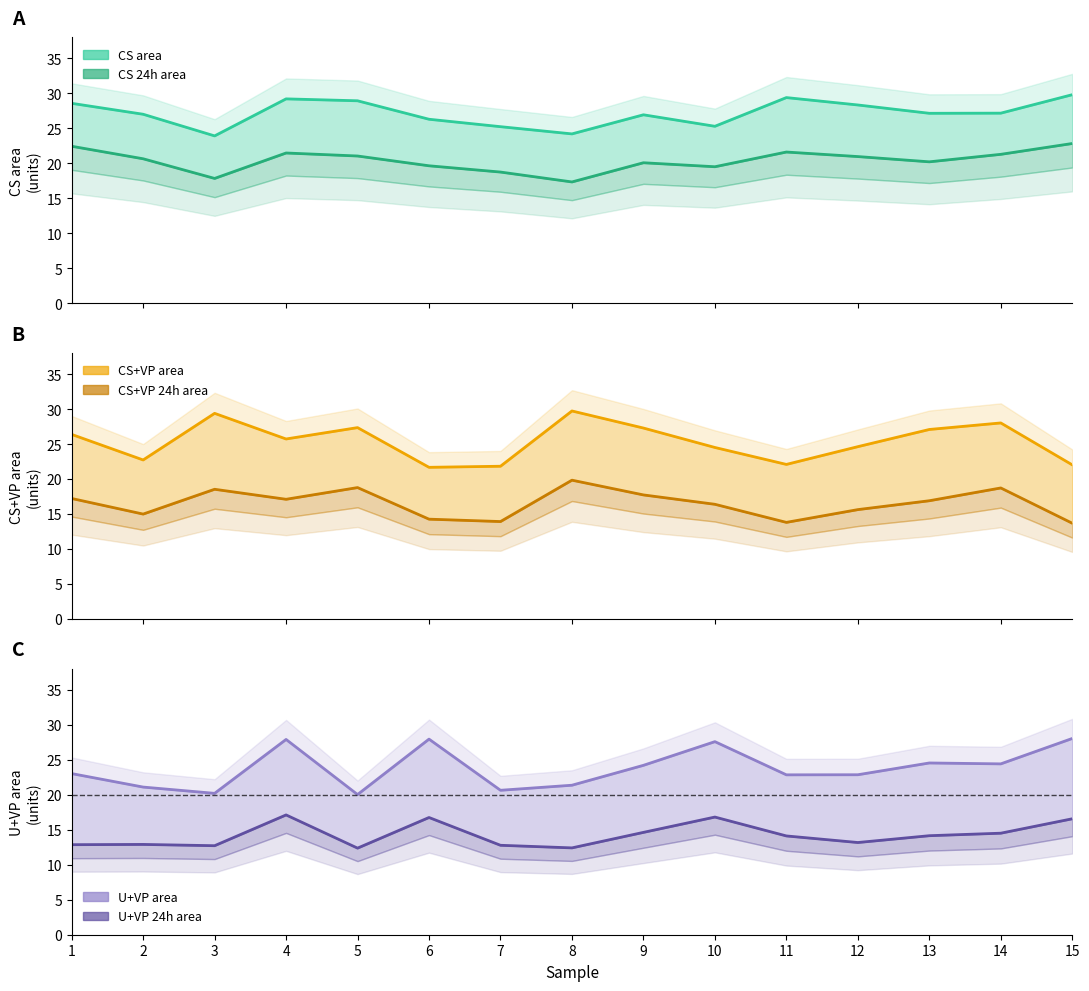

At which category does CS+VP area reach its first local peak?

3